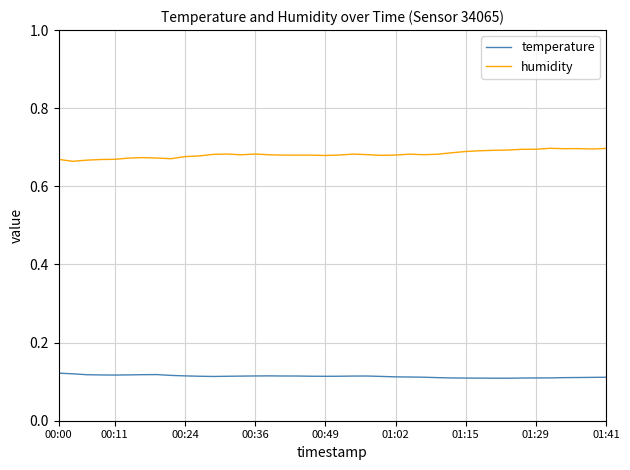

At how many categories does at least one series exceed 0?

40